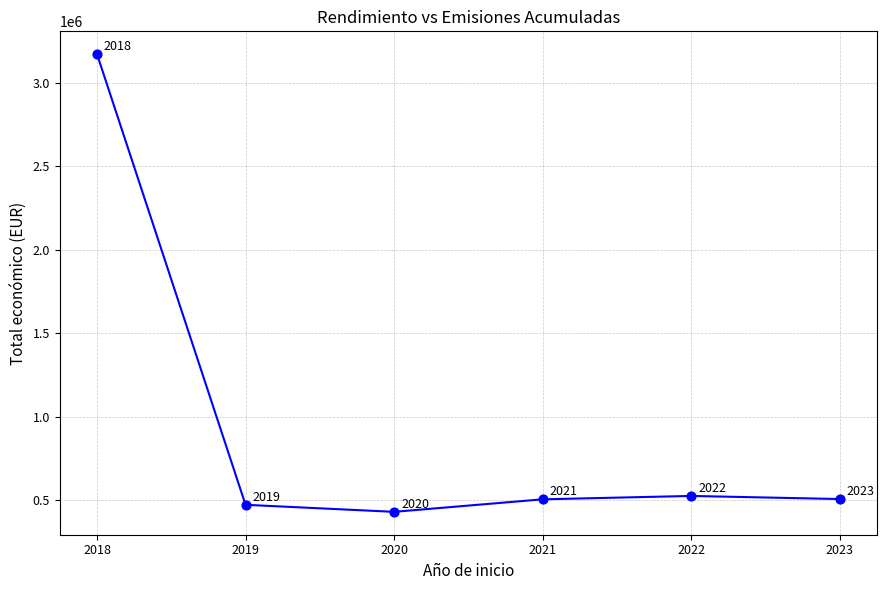

Between 2018 and 2021, which is larger?

2018